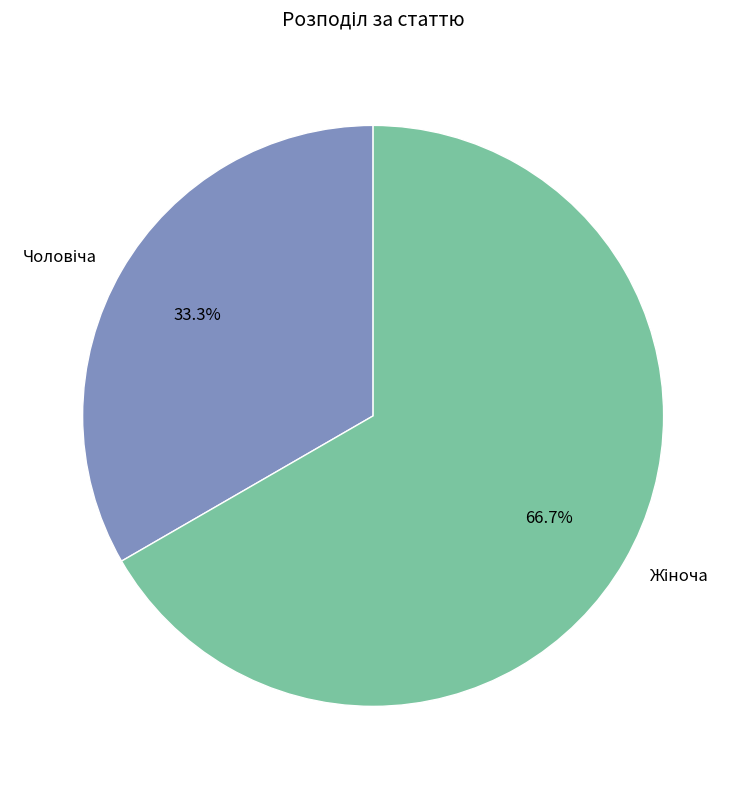

Does any single category account for the majority?

Yes